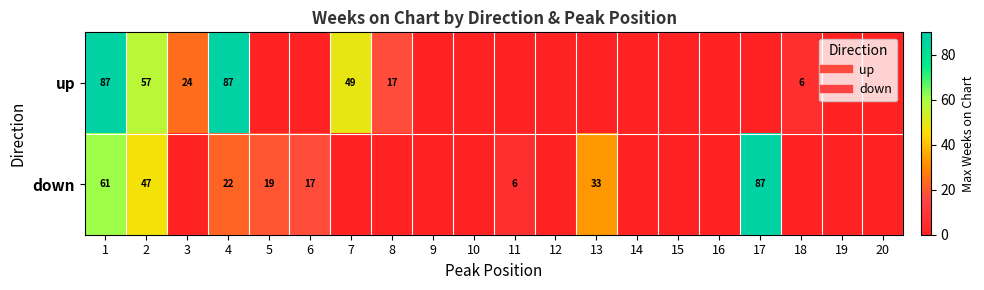

At 13, list the series in order from smallest to largest.

up, down